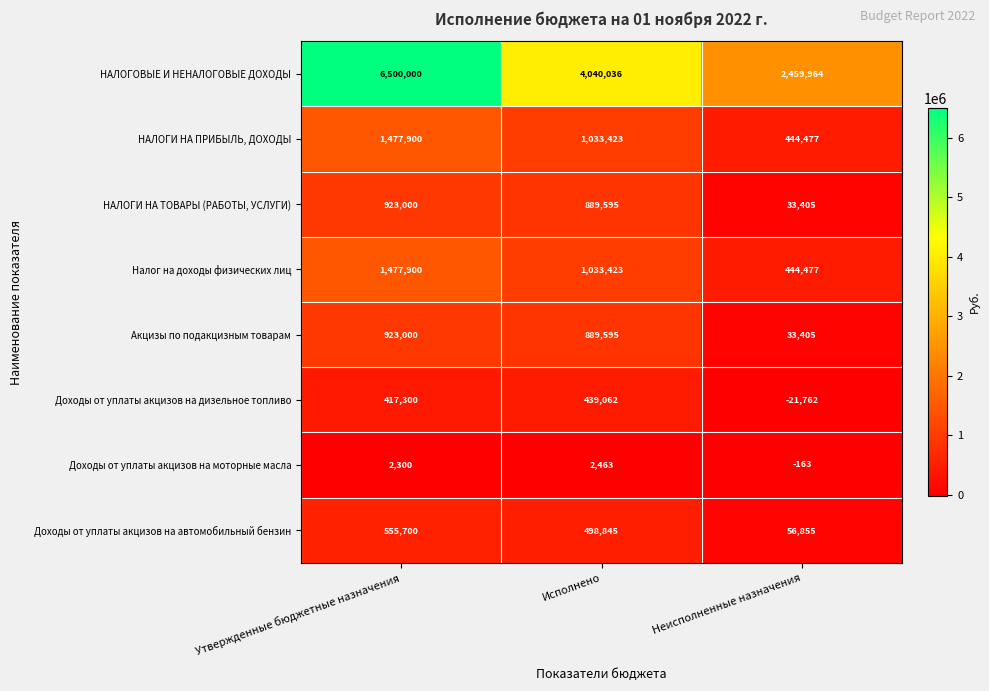

At which label does Акцизы по подакцизным товарам reach its peak?

Утвержденные бюджетные назначения